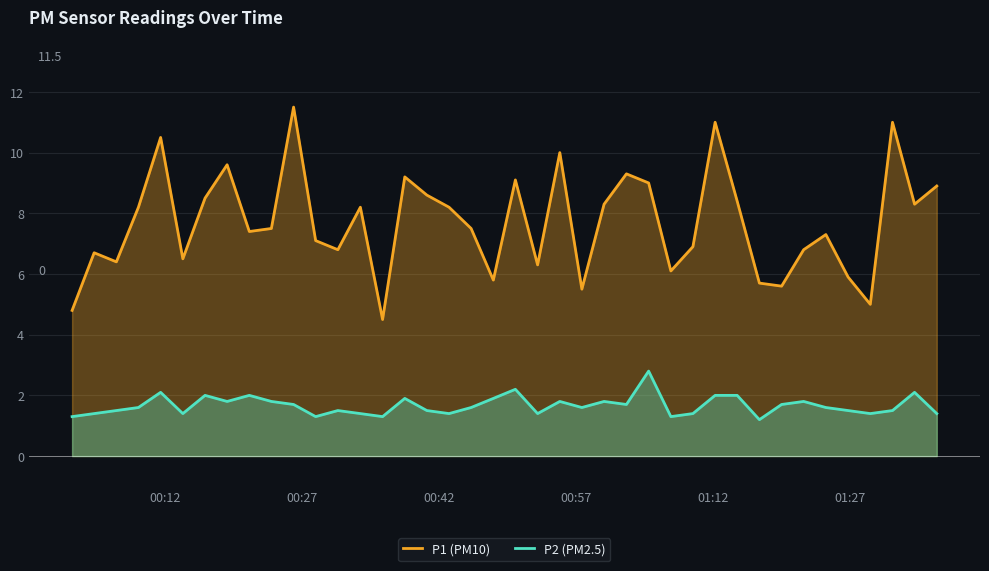

At how many categories does at least one series exceed 8?

19